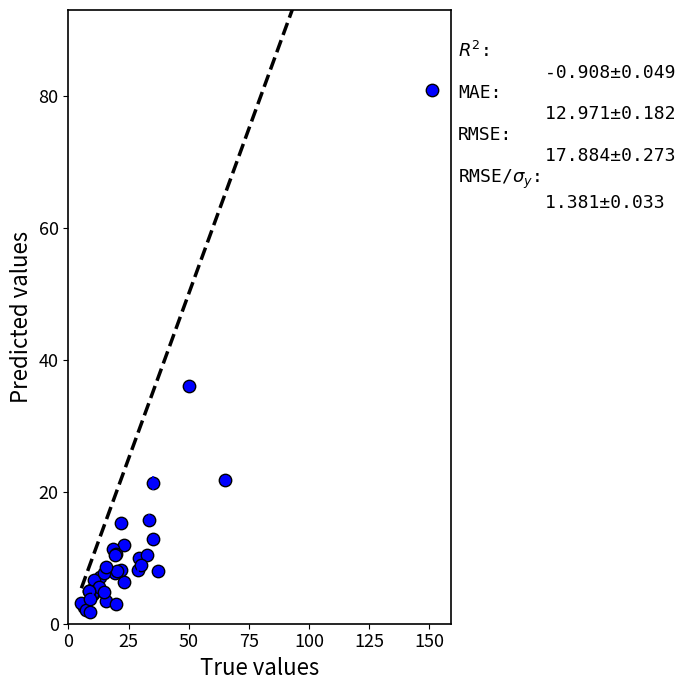

What Y value in the scatter plot is closest to 41?

36.0